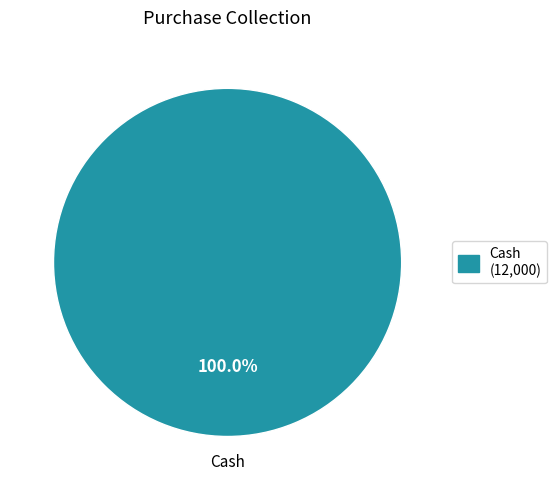

Does any single category account for the majority?

Yes